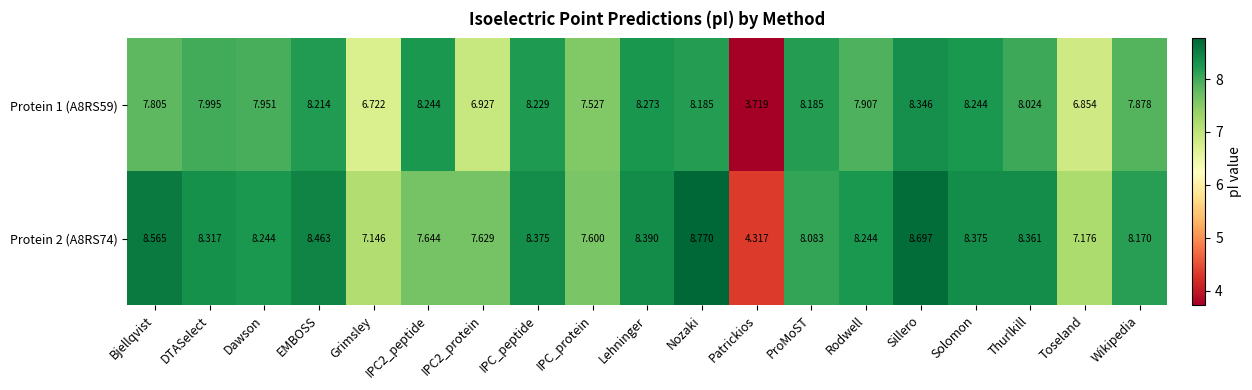

Rank the series at IPC2_protein from highest to lowest value.

Protein 2 (A8RS74), Protein 1 (A8RS59)